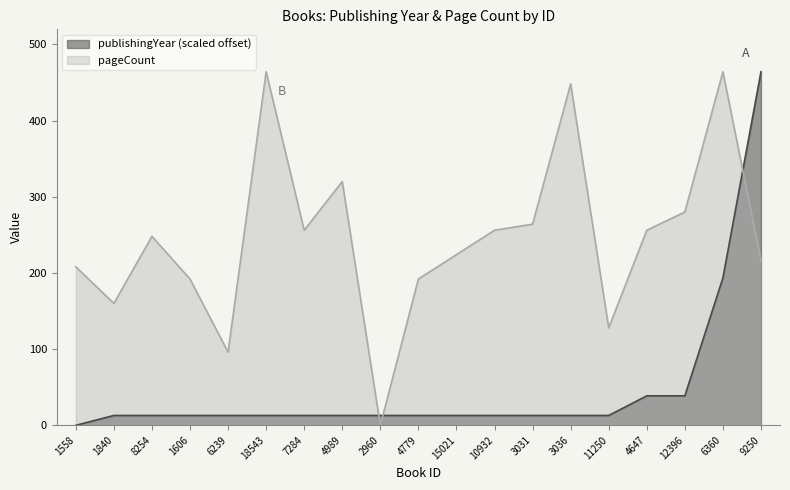

Which series ends up on top after the final intersection of publishingYear and pageCount?

publishingYear